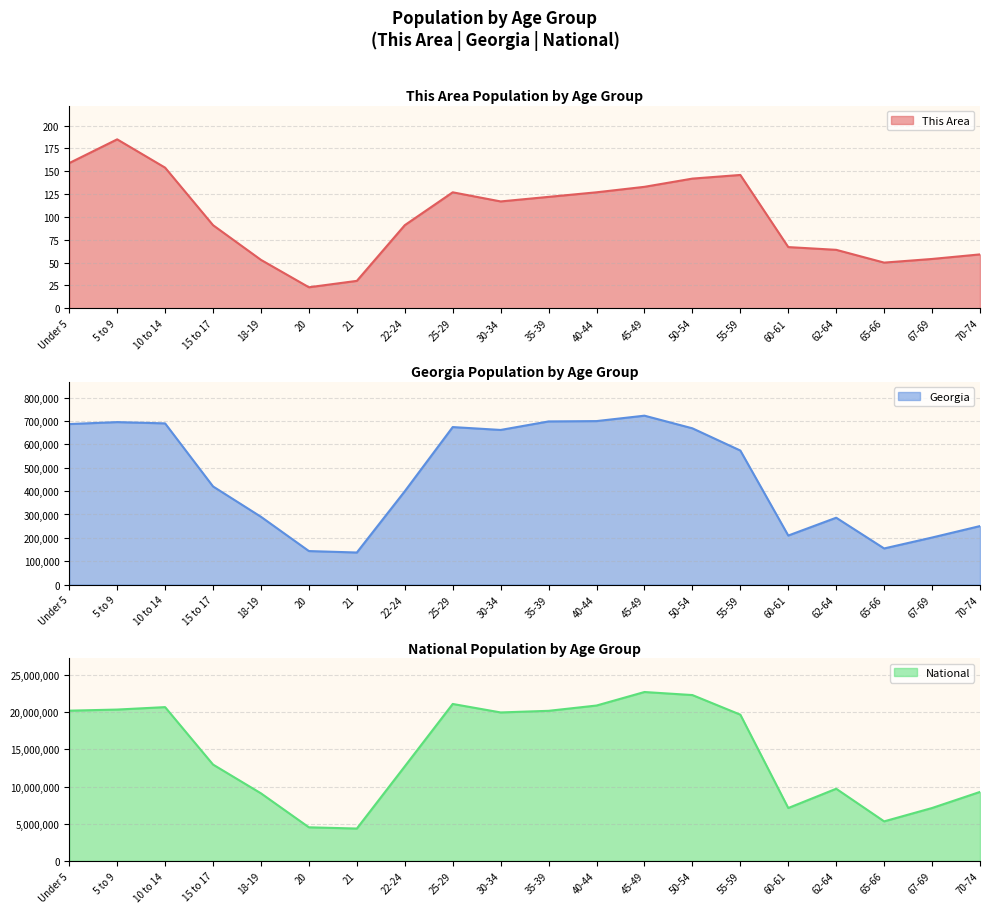

Which series has the largest total across all categories?

National